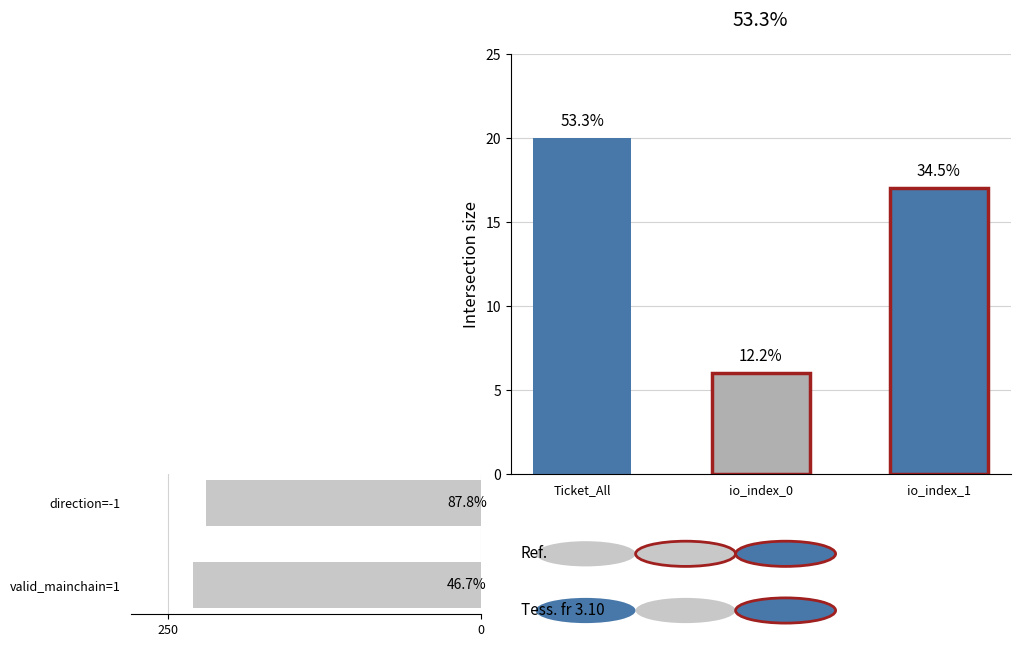

How many series are shown in this chart?

1